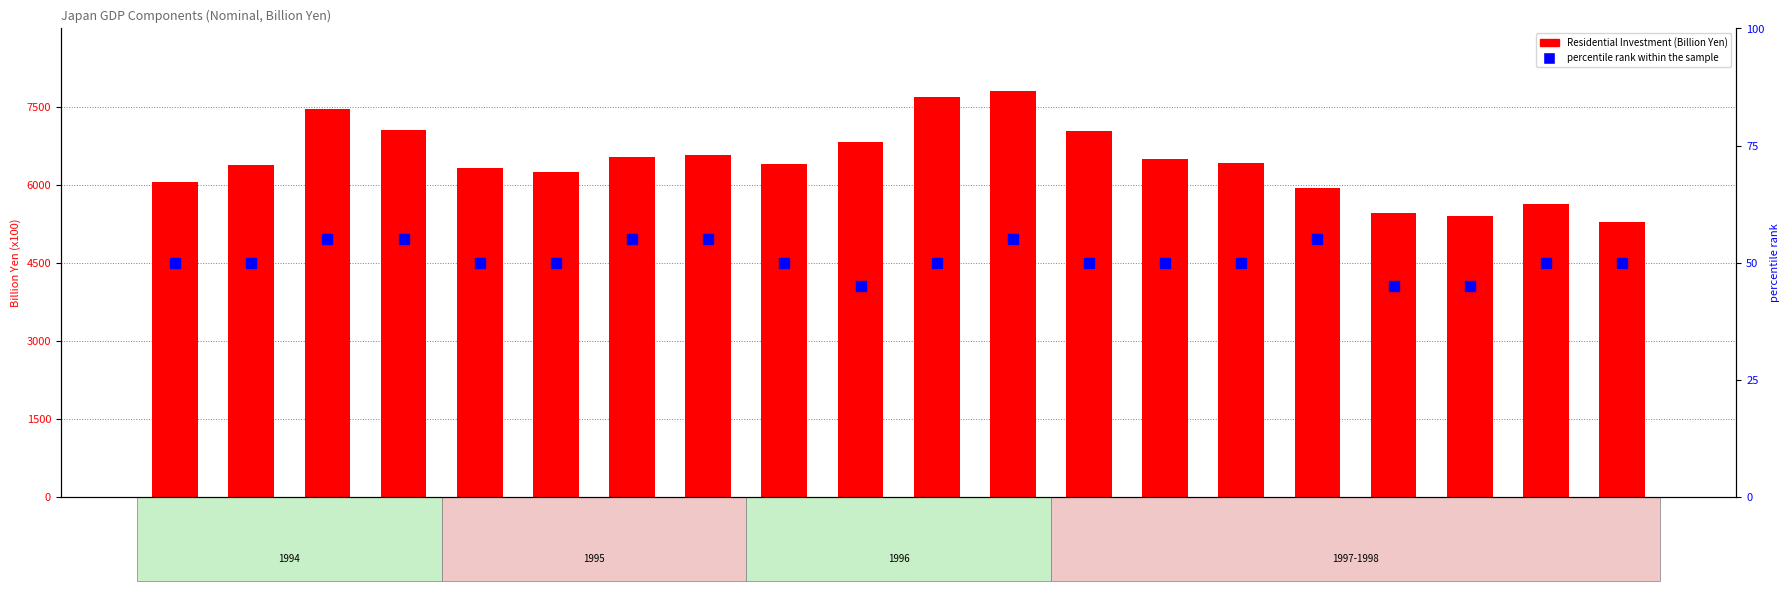

Which series has the largest range (max minus min)?

ResidentialInvestment